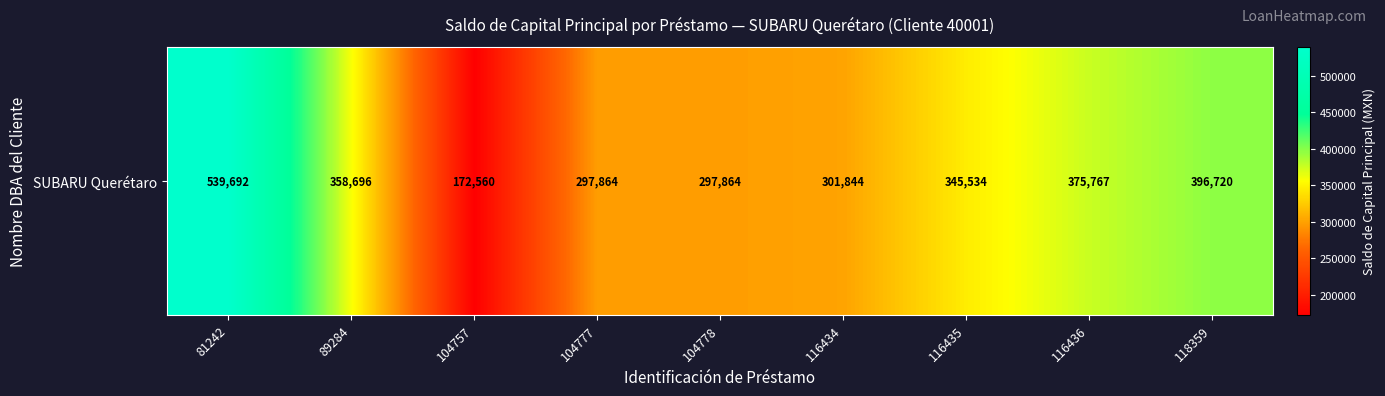

Rank the categories by value from lowest to highest.

104757, 104777, 104778, 116434, 116435, 89284, 116436, 118359, 81242